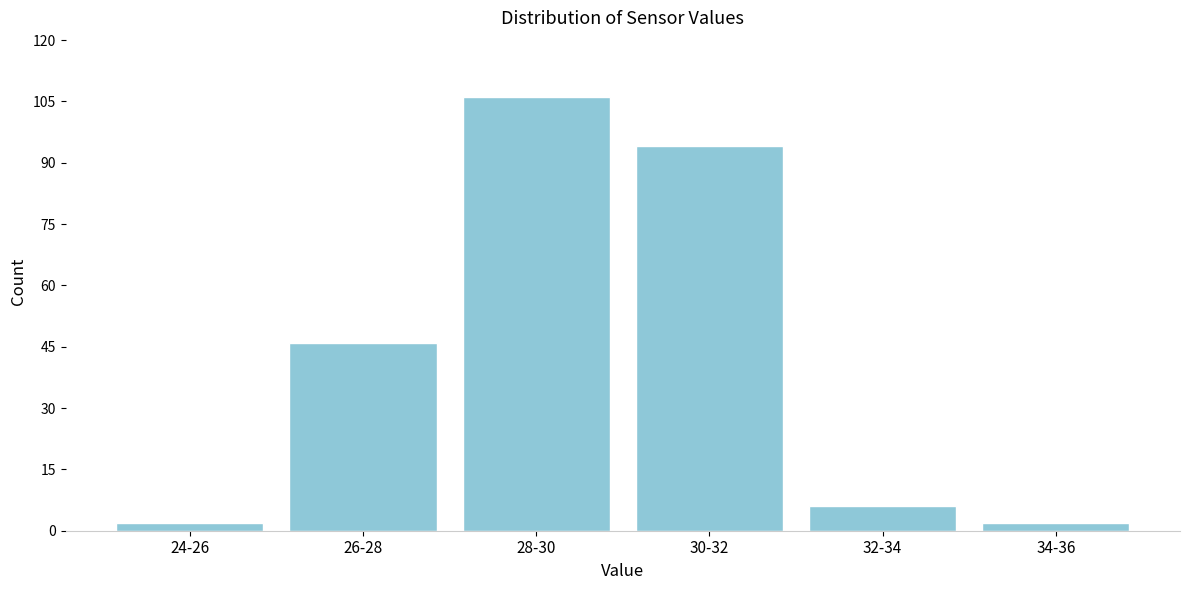

Reading left to right, extract all data points from this chart.

24-26=2	26-28=46	28-30=106	30-32=94	32-34=6	34-36=2